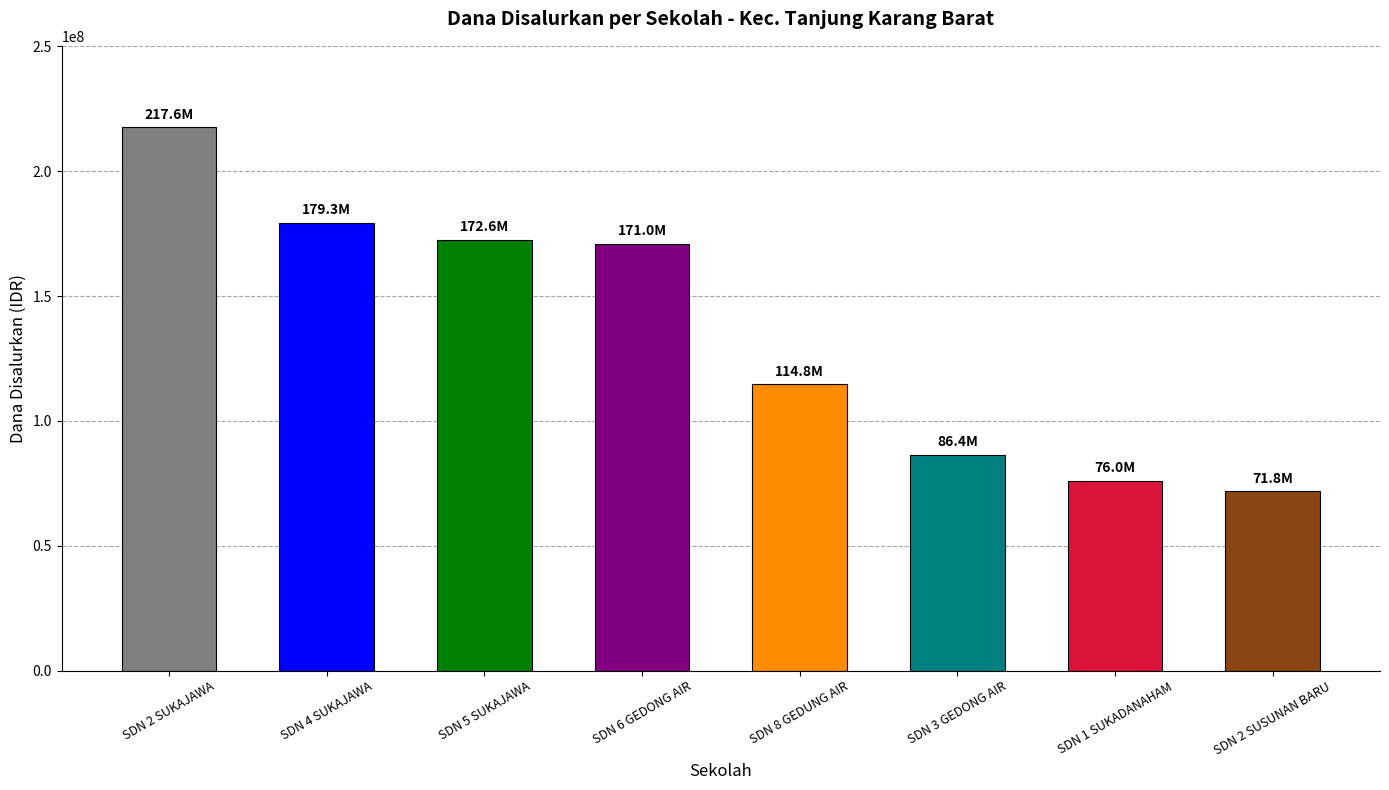

Count the number of categories in the chart.

8